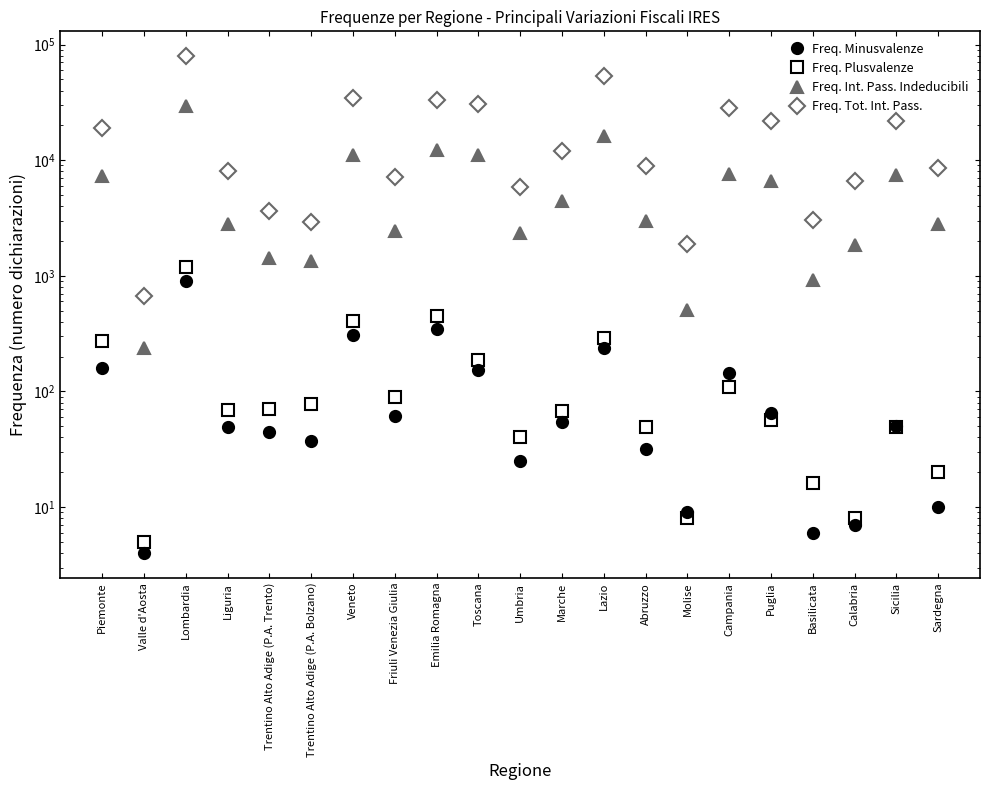

What is the label of the 1st point from the right?

Sardegna